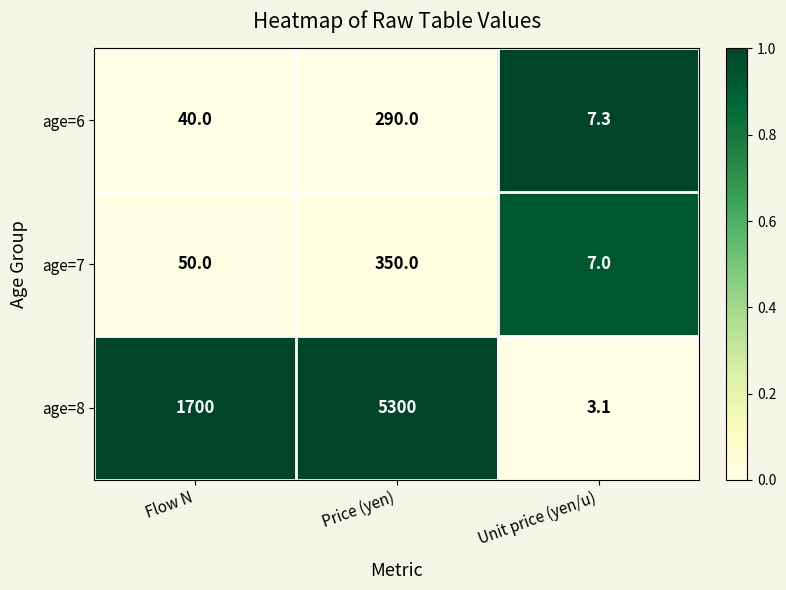

What is the maximum value shown in the chart?

5300.0